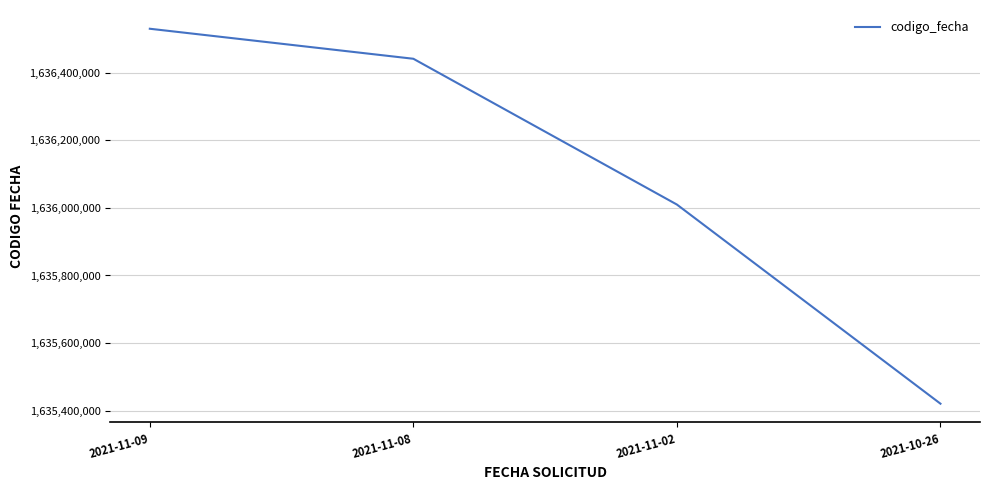

Which has a higher value, 2021-11-08 or 2021-11-09?

2021-11-09